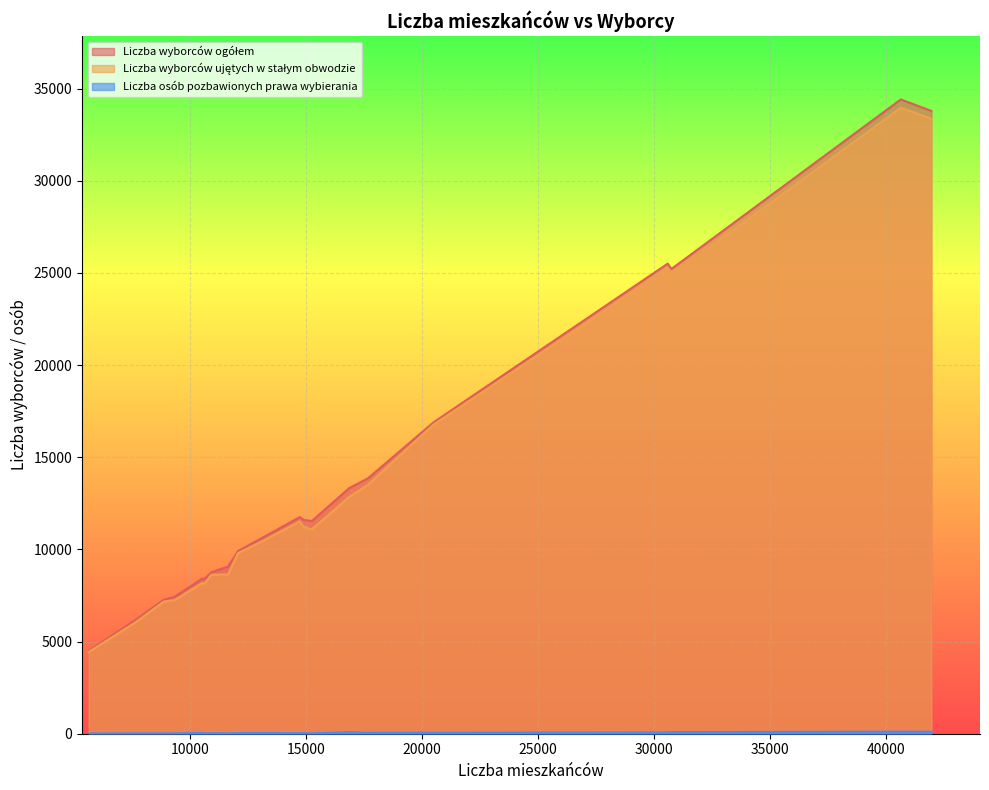

How many data points does each series have?

20